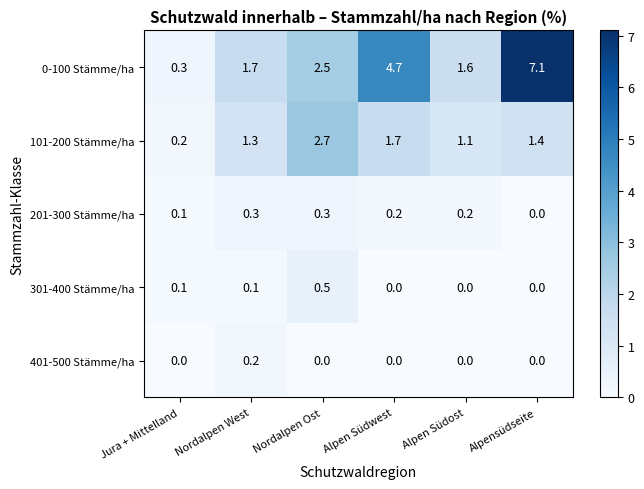

What is the difference between the maximum and minimum values in the 101-200 Stämme/ha series?

2.5